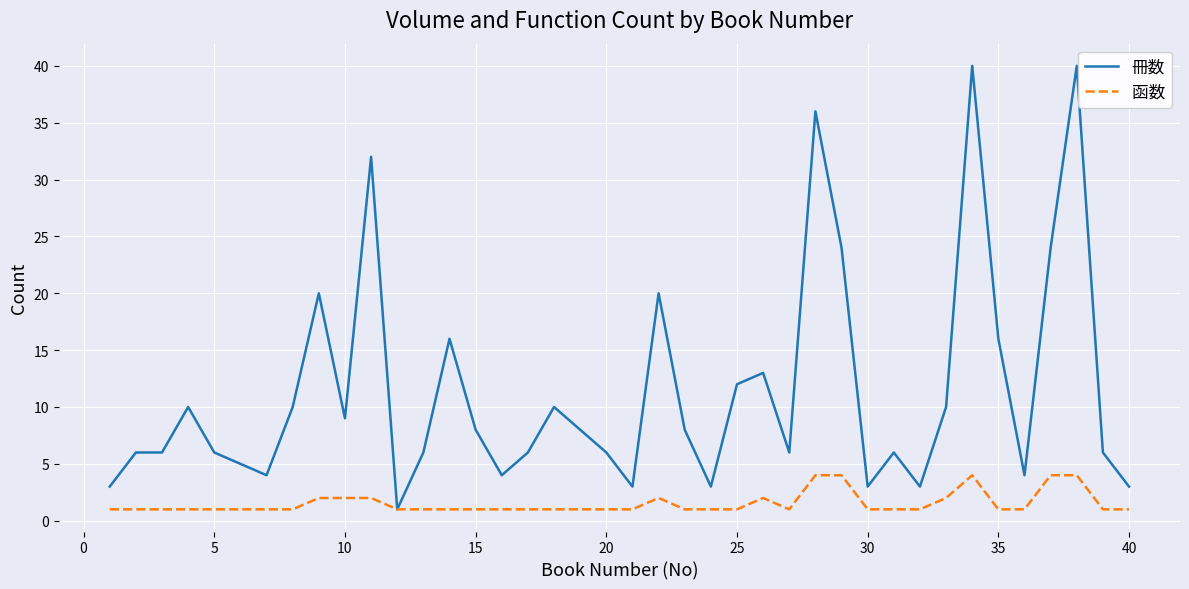

Rank the series by their maximum value, from lowest to highest.

函数, 冊数